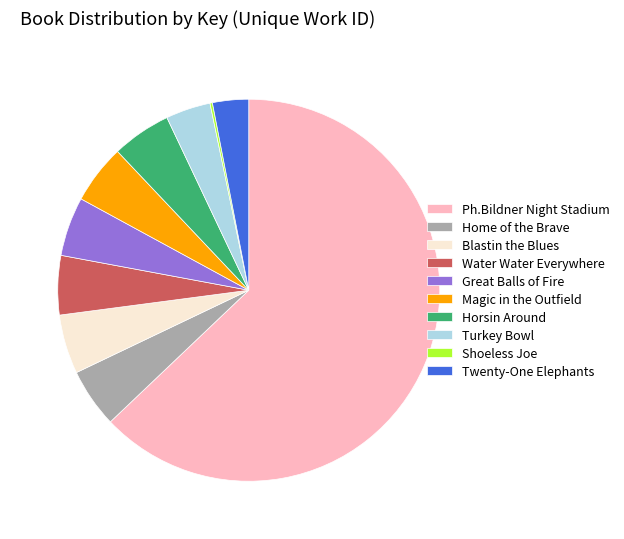

Which slice represents more than half of the pie?

Ph.Bildner Night Stadium